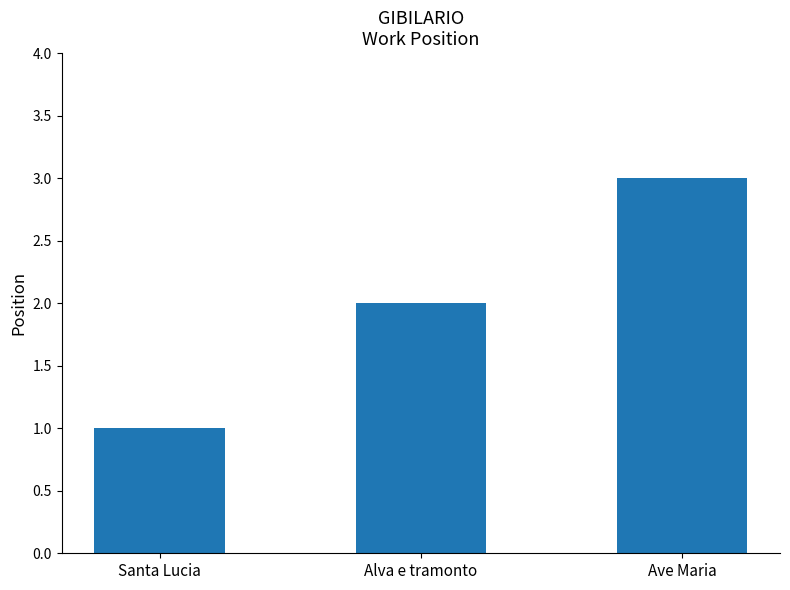

What is the sum of the values at Alva e tramonto and Ave Maria?

5